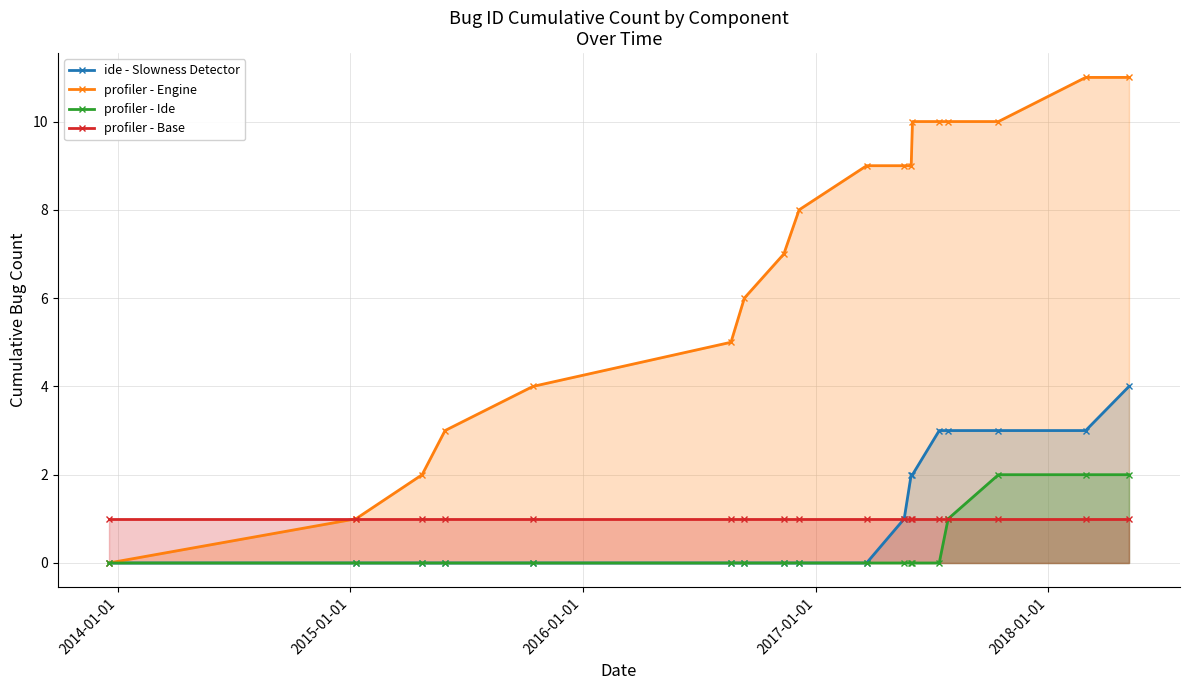

Rank the series by their maximum value, from highest to lowest.

profiler - Engine, ide - Slowness Detector, profiler - Ide, profiler - Base